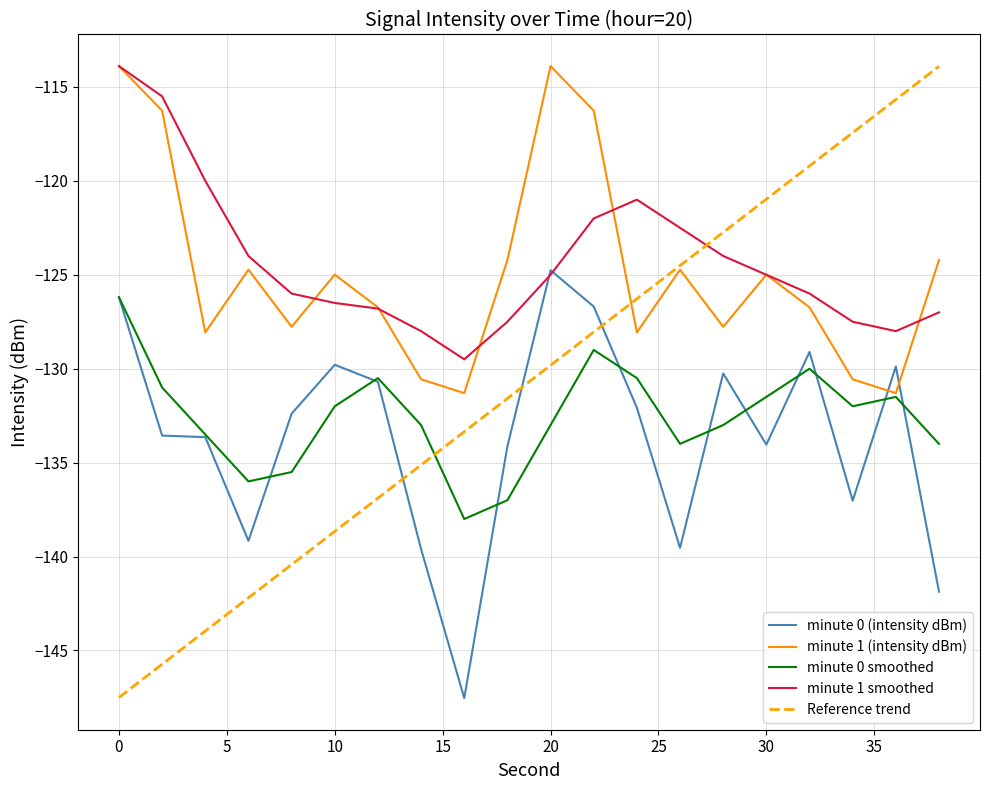

What is the average value of the minute 0 (intensity dBm) series?

-133.6